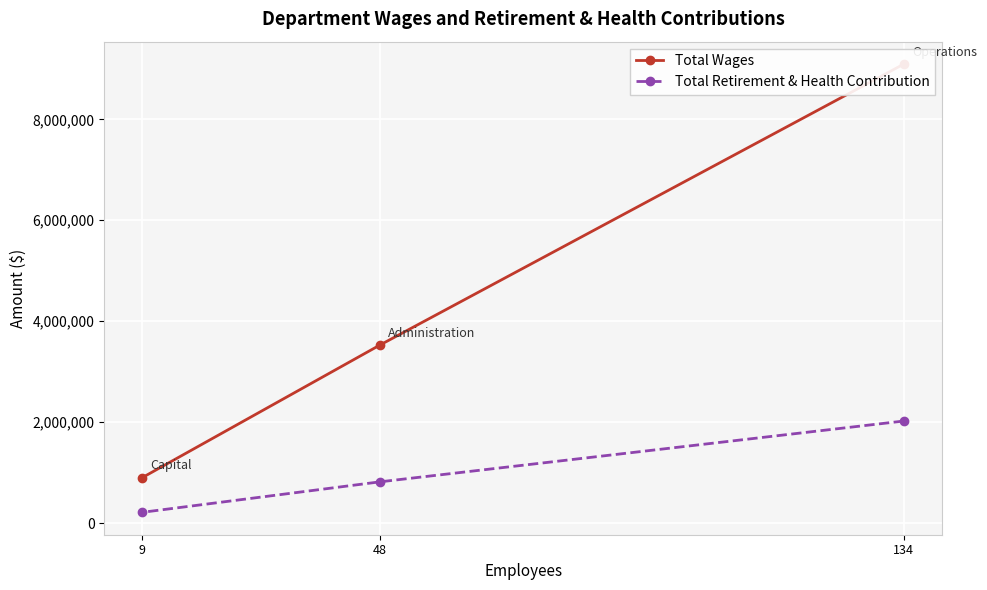

Reading right to left, list all the values displayed in this chart.

Total Wages: 901836	3528131	9095478
Total Retirement & Health Contribution: 213457	817379	2022388